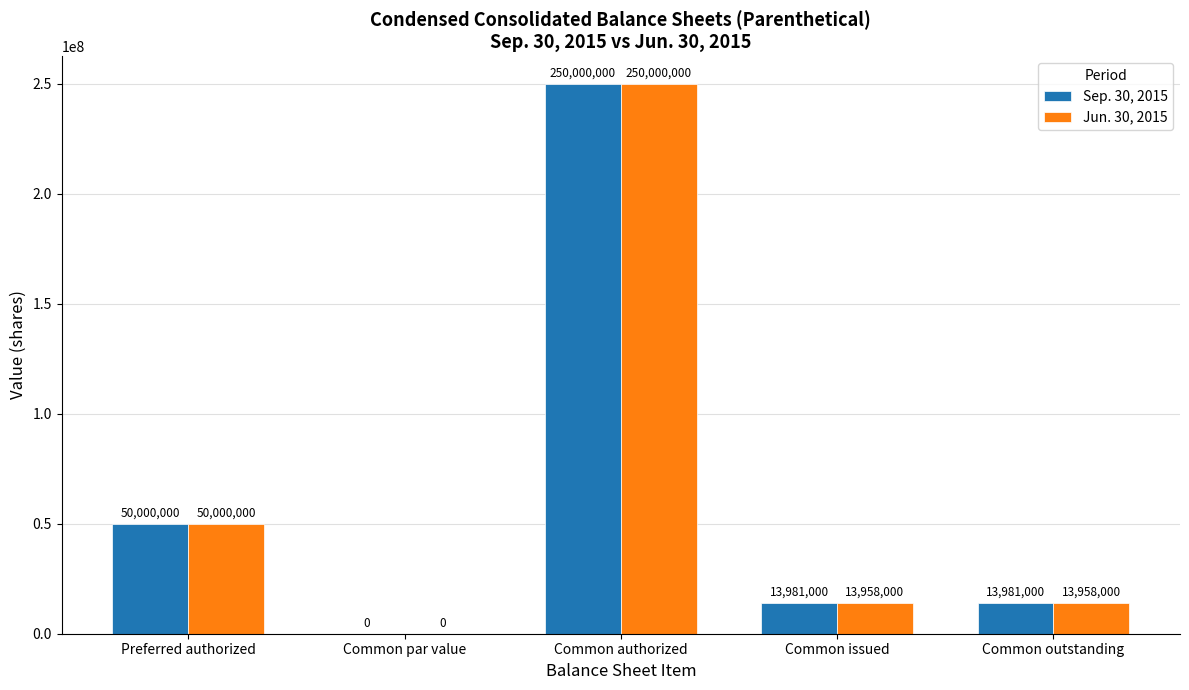

At which label does Jun. 30, 2015 first exceed 13958000?

Preferred authorized